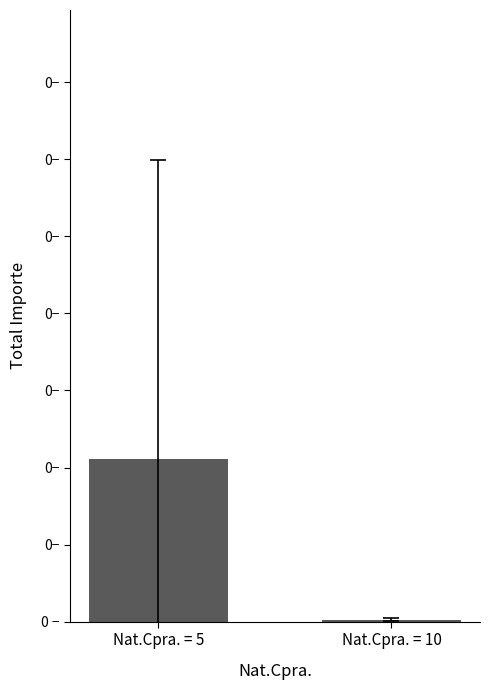

What is the smallest value displayed?

2535.6